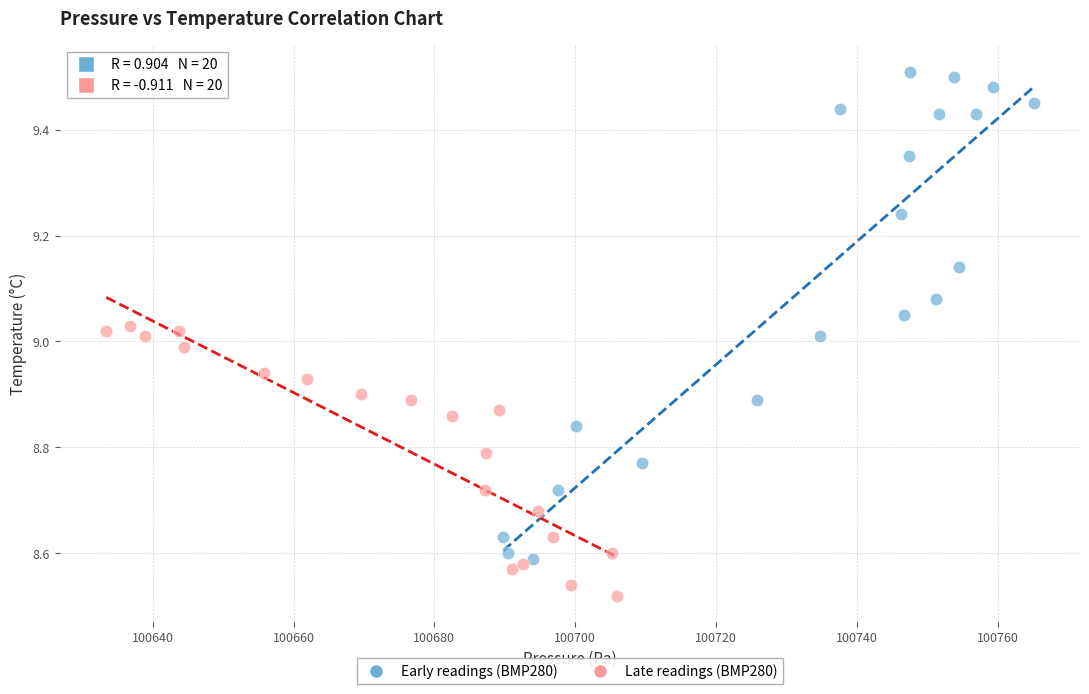

Which series contains the highest Y value?

Early readings (BMP280)